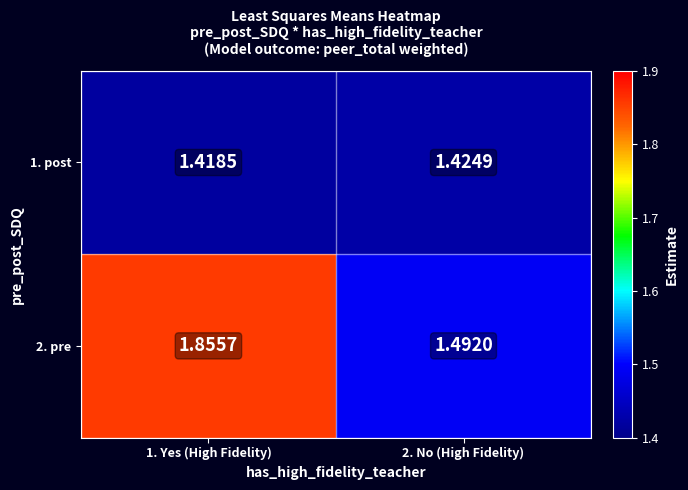

Is the value of 2. pre at 1. Yes (High Fidelity) greater than the value of 1. post at 2. No (High Fidelity)?

Yes